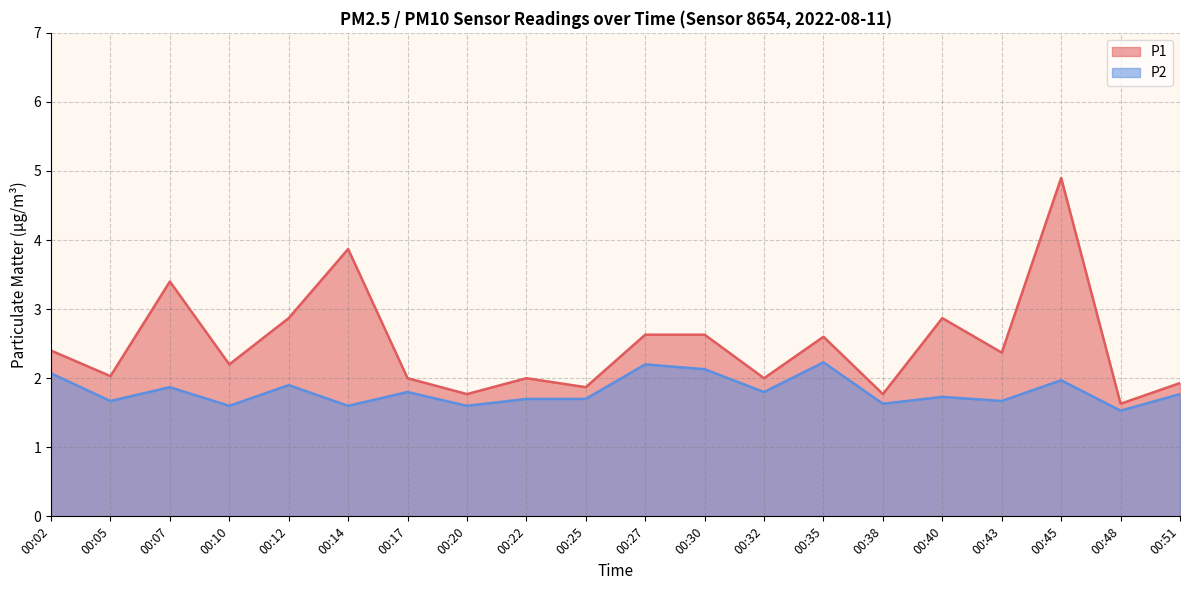

Rank the series by their maximum value, from highest to lowest.

P1, P2